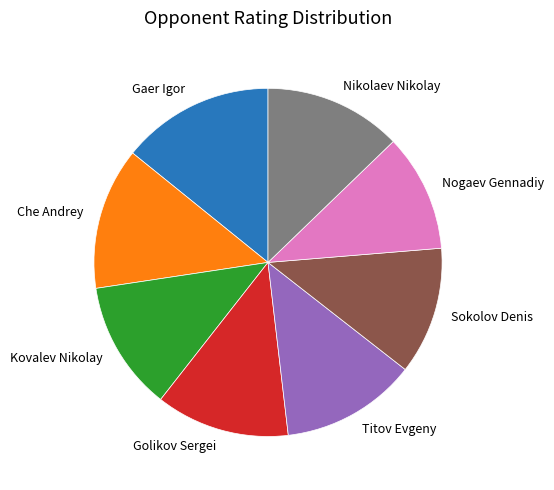

True or false: Sokolov Denis accounts for 12% of the total.

True